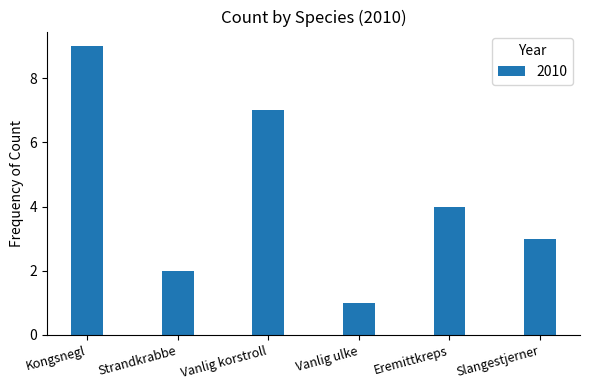

List the labels in order of value, smallest first.

Vanlig ulke, Strandkrabbe, Slangestjerner, Eremittkreps, Vanlig korstroll, Kongsnegl